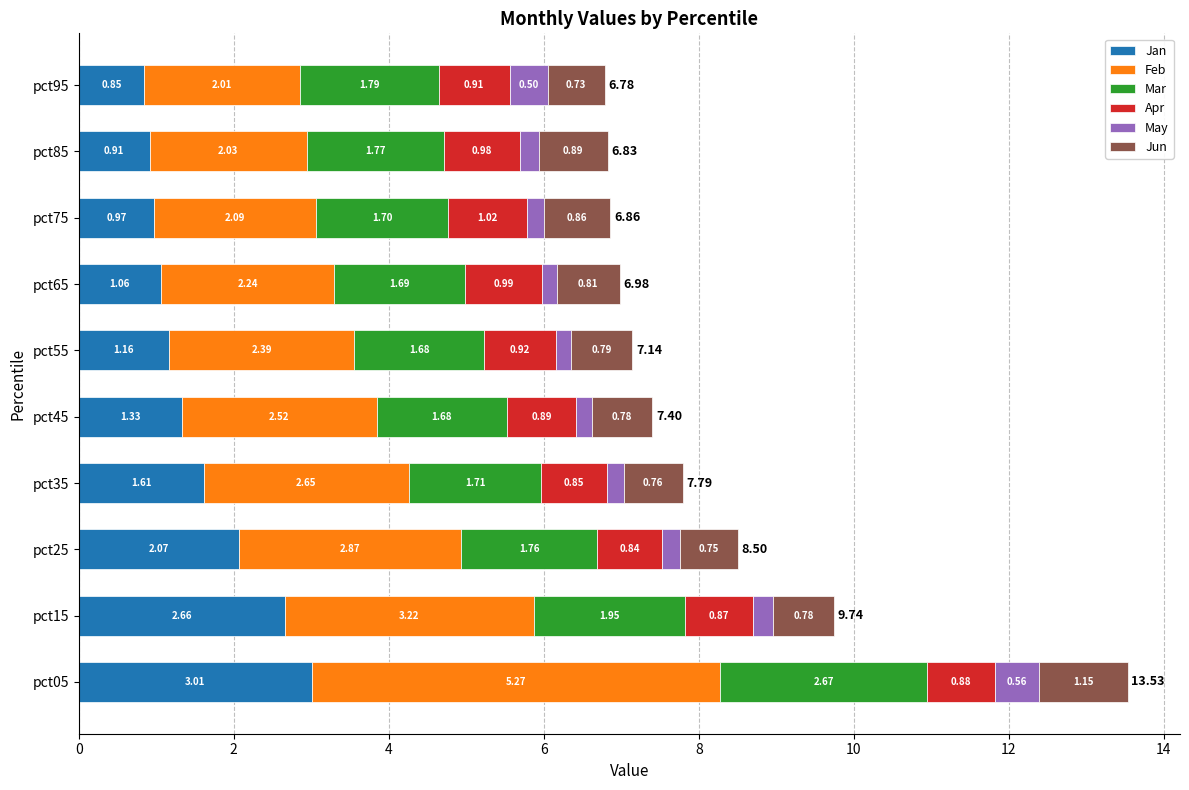

At which category is the sum across all series the highest?

pct05